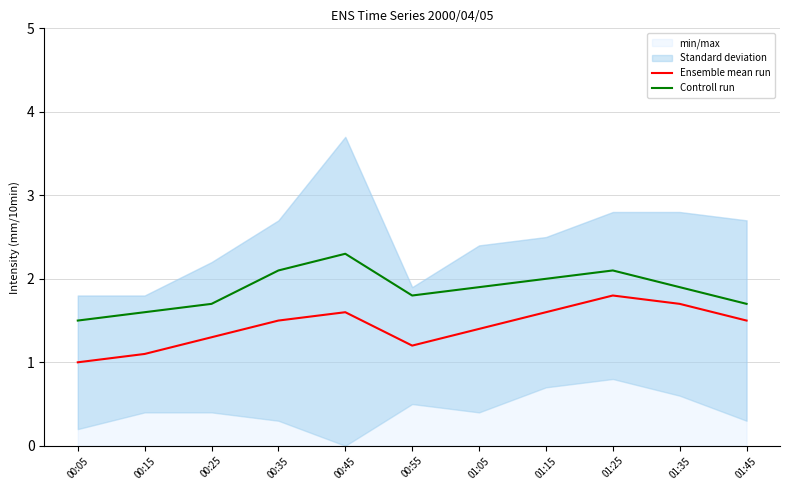

How many lines are shown in the chart?

2